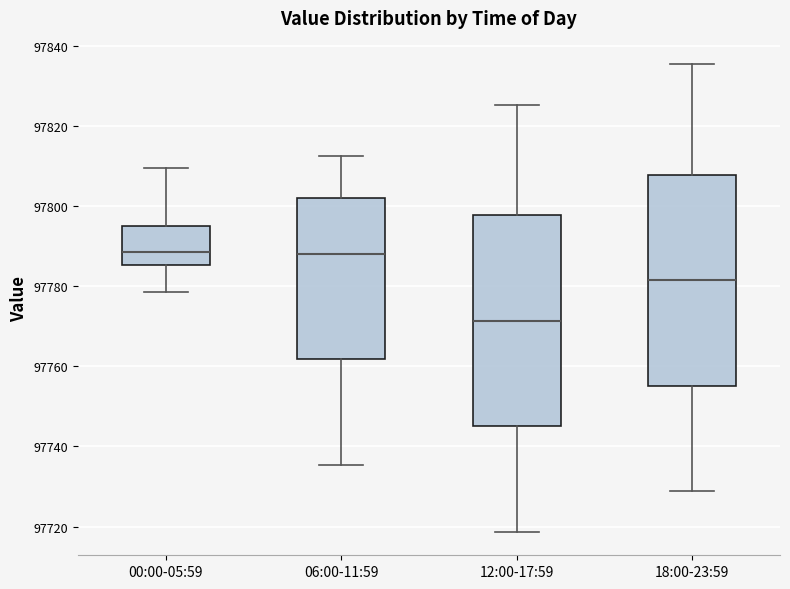

Where does the median line of the box for 06:00-11:59 sit on the y-axis? The values are not printed on the chart, so give them approximately, as read against the axis.

97788